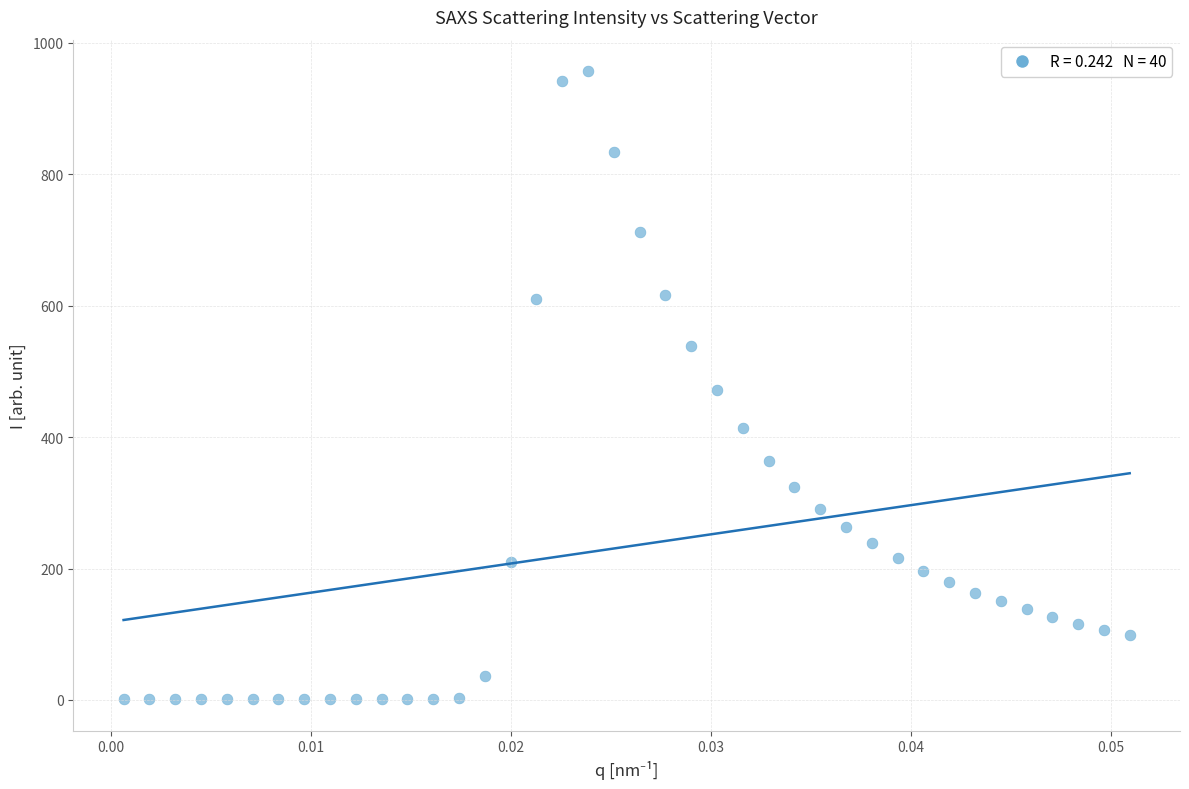

What is the range of Y values (max minus min)?

955.6